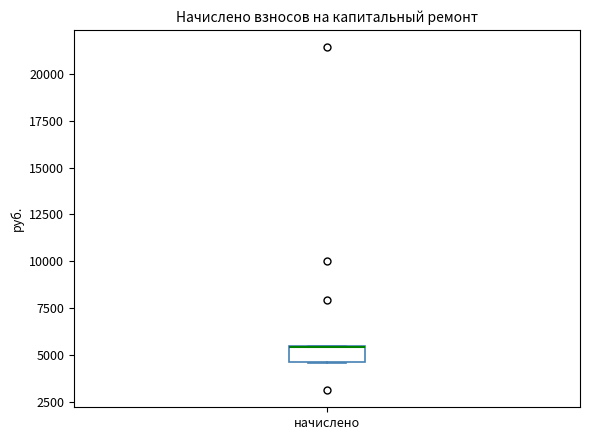

Read this box plot against the y-axis: the position of the median line, the range covered by the box, and the ends of both whiskers. The values are not printed on the chart, so give them approximately, as read against the axis.

median 5500 (drawn on the box's upper edge), box 4500 to 5500, whiskers 4500 to 5500